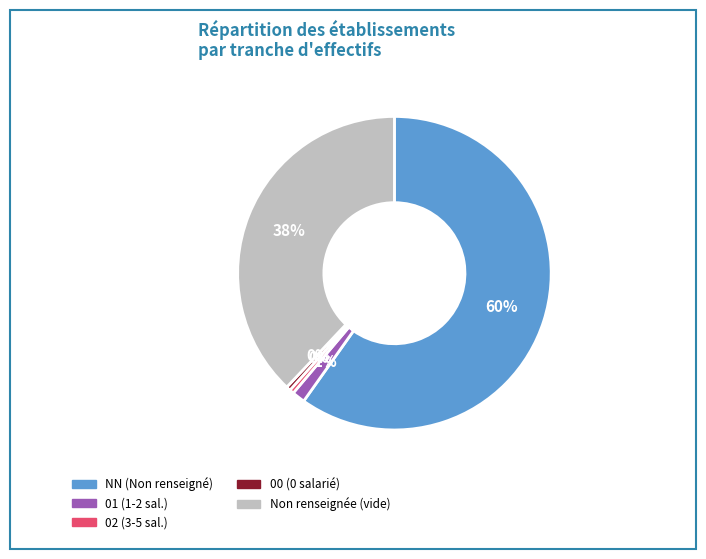

To the nearest percent, what is the average slice percentage?

20%